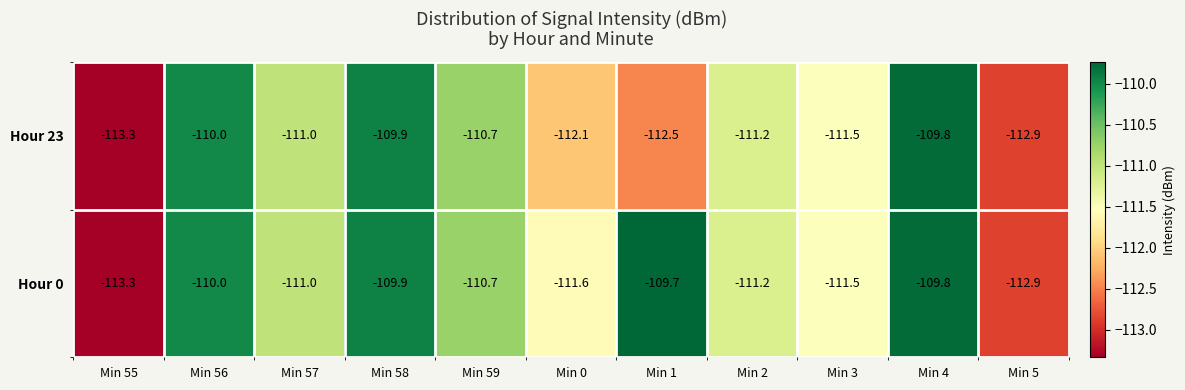

At which category does the chart reach its minimum across all series?

Min 55